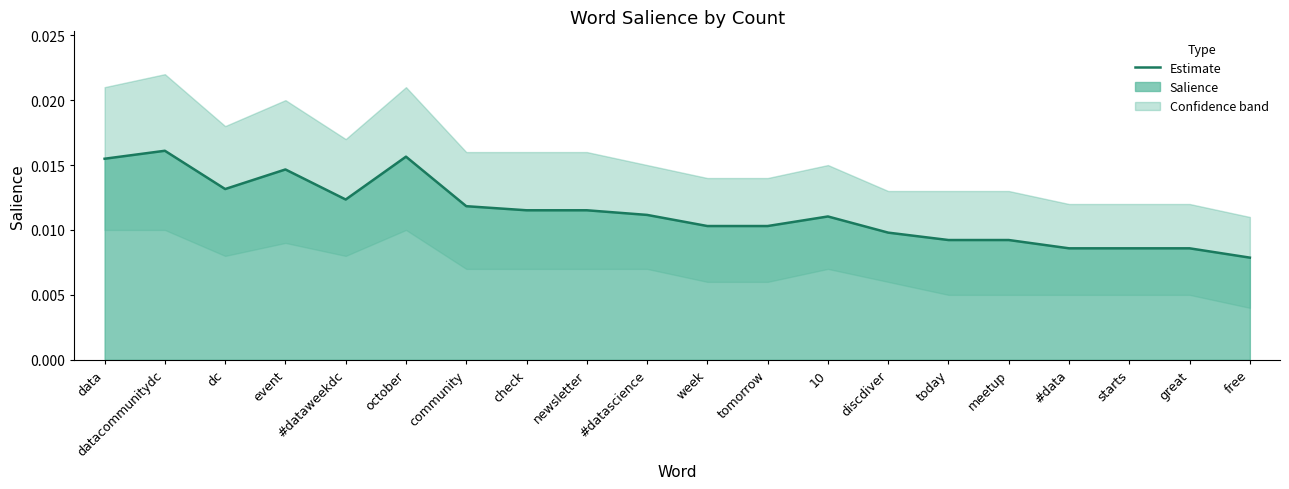

At which label is the value closest to 0?

free